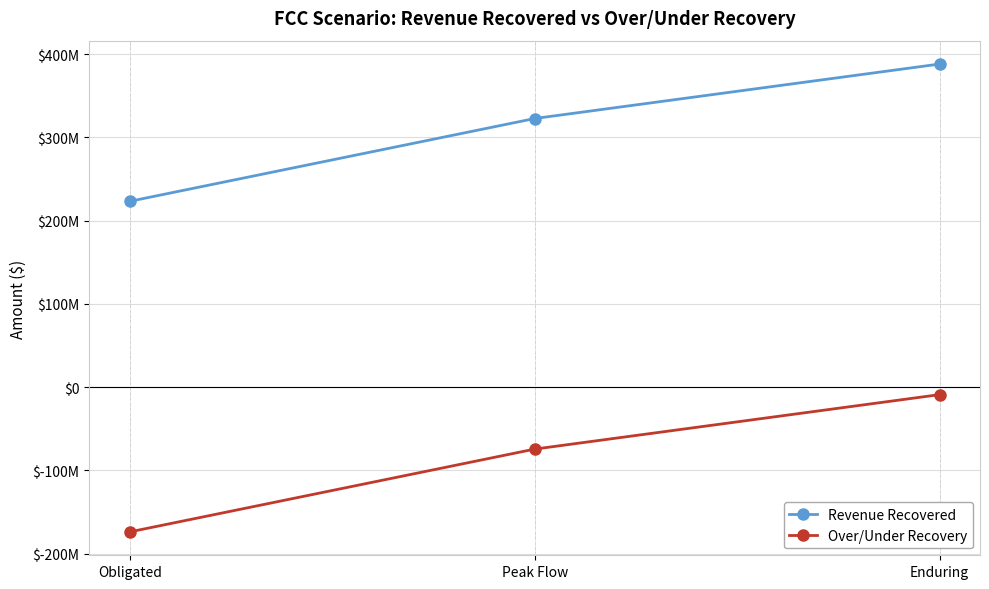

Does the chart have visible grid lines?

Yes